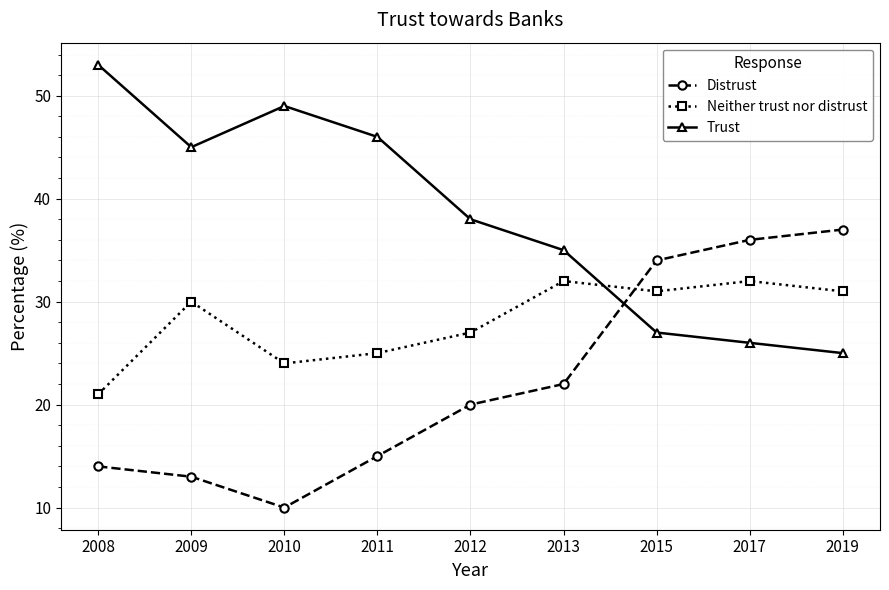

How many intersections are there between Distrust and Neither trust nor distrust?

1